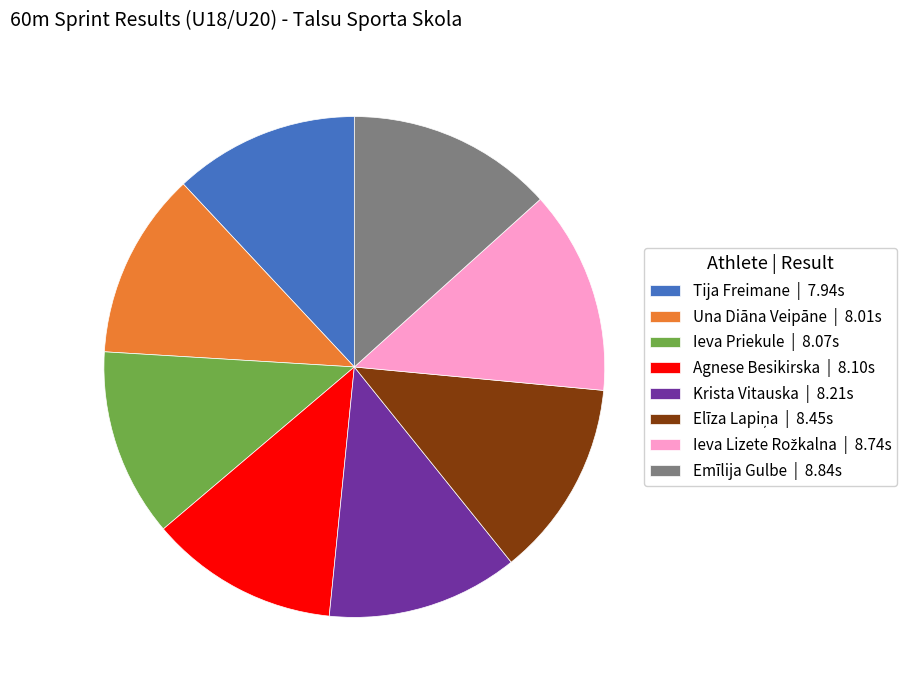

Is it true that Krista Vitauska | 8.21s is 26% of the pie?

False